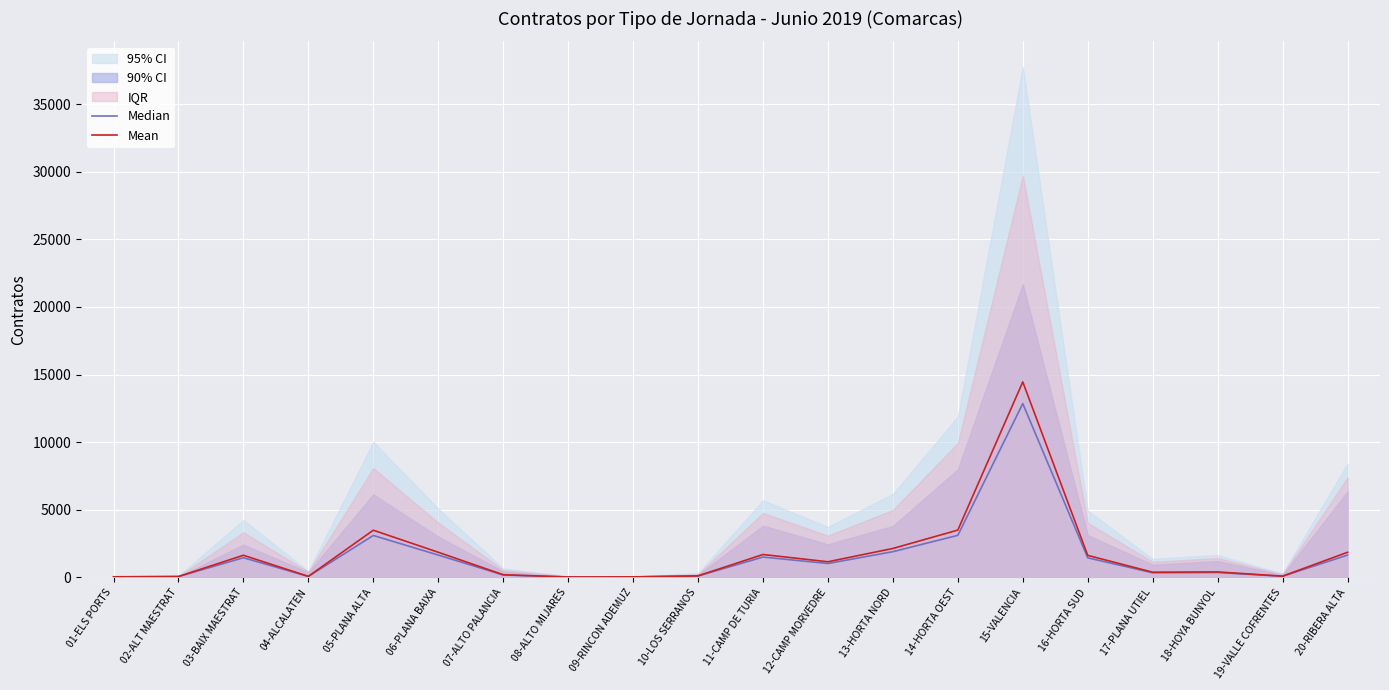

Which has a higher value, 02-ALT MAESTRAT or 12-CAMP MORVEDRE?

12-CAMP MORVEDRE